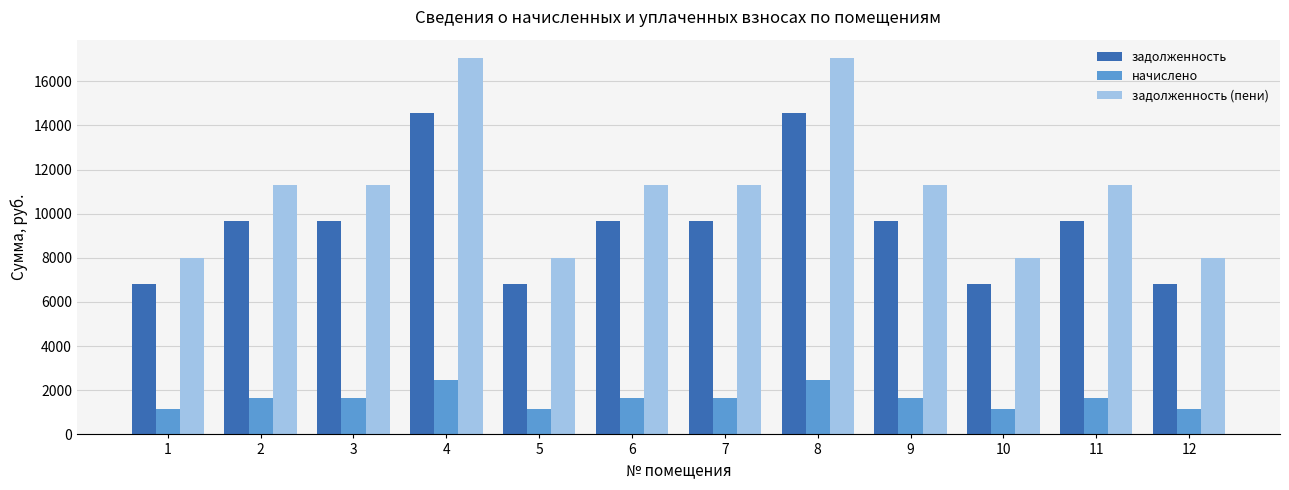

How many bars are there in total?

36